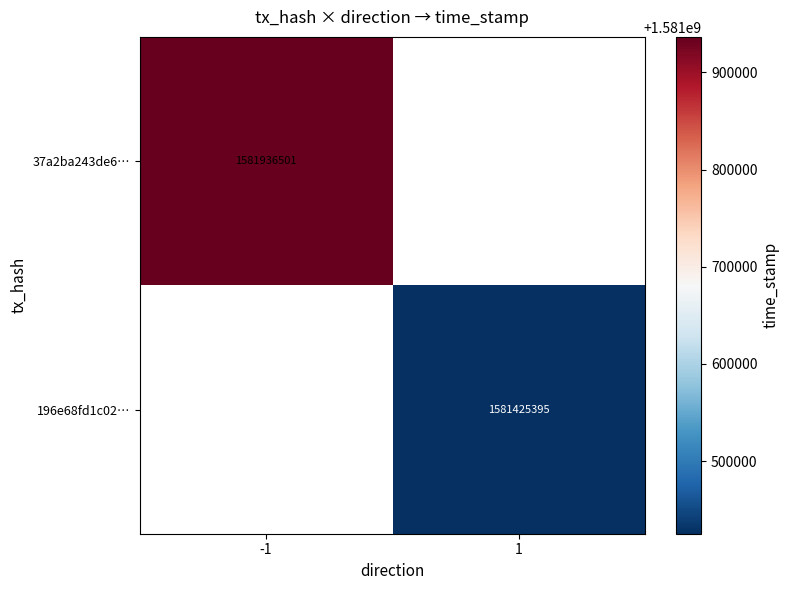

Which has a higher value, 1 or -1?

-1